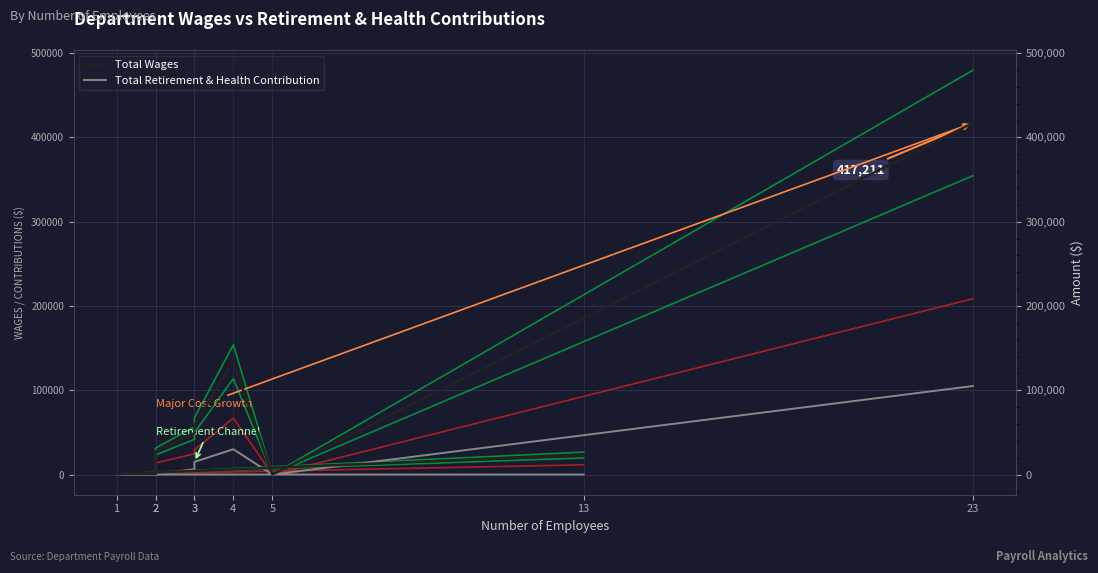

At which label is Total Retirement & Health Contribution closest to 52500?

4